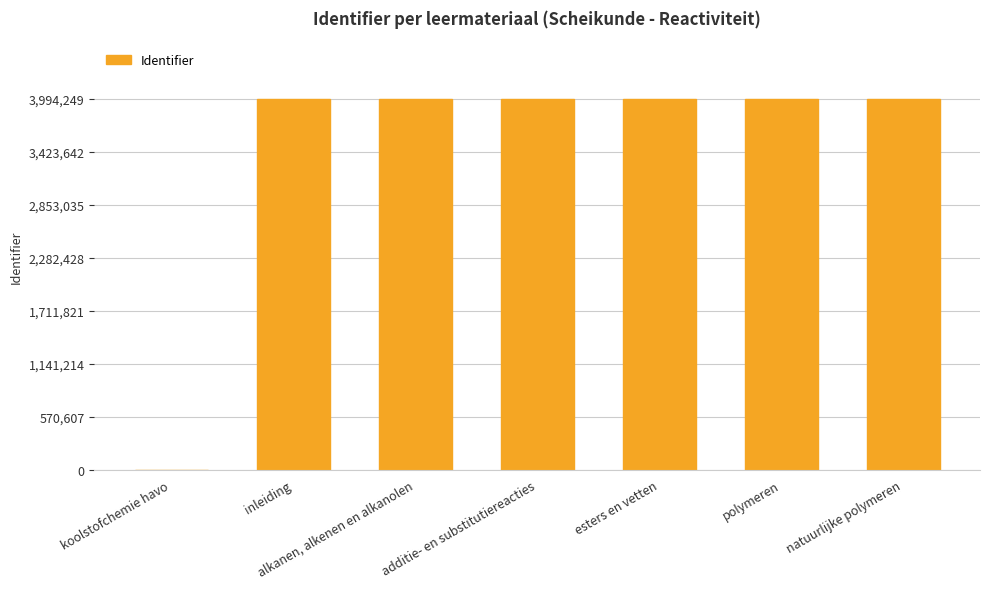

What is the average value?

3417937